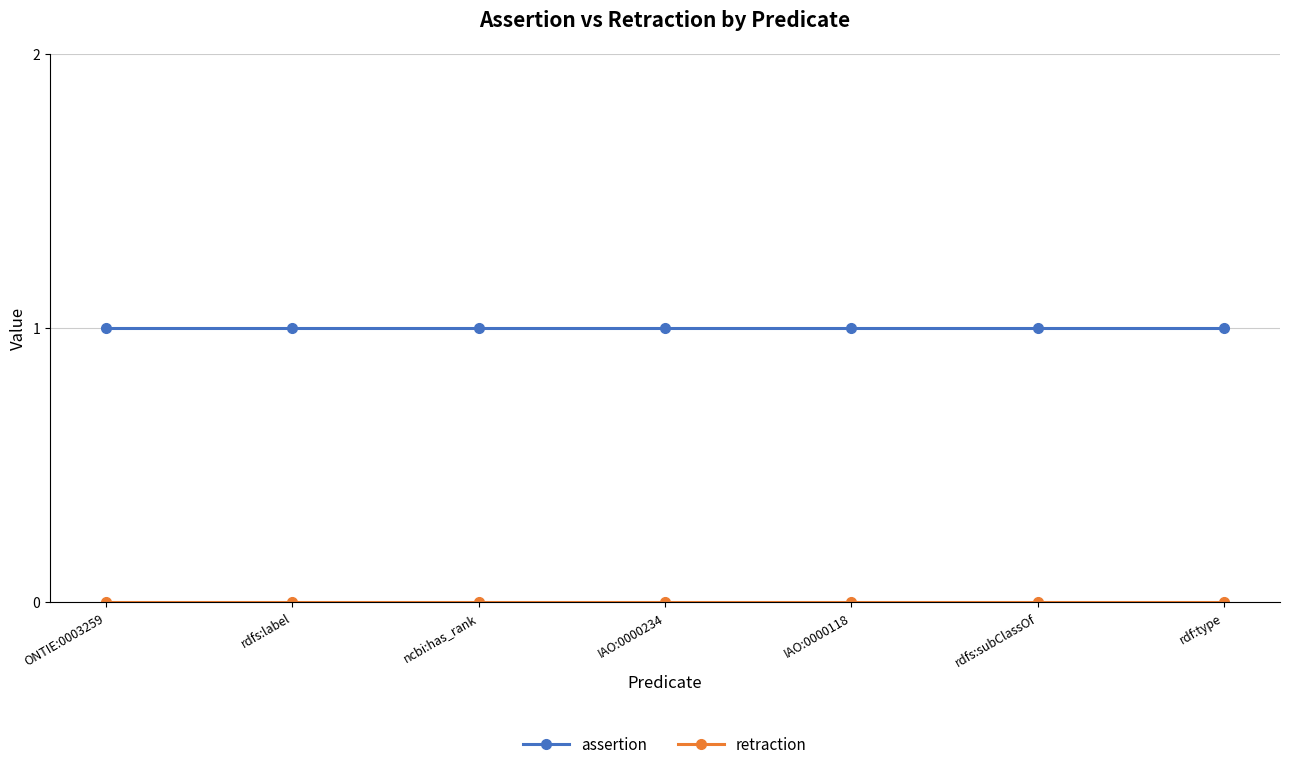

What is the sum of all assertion values?

7